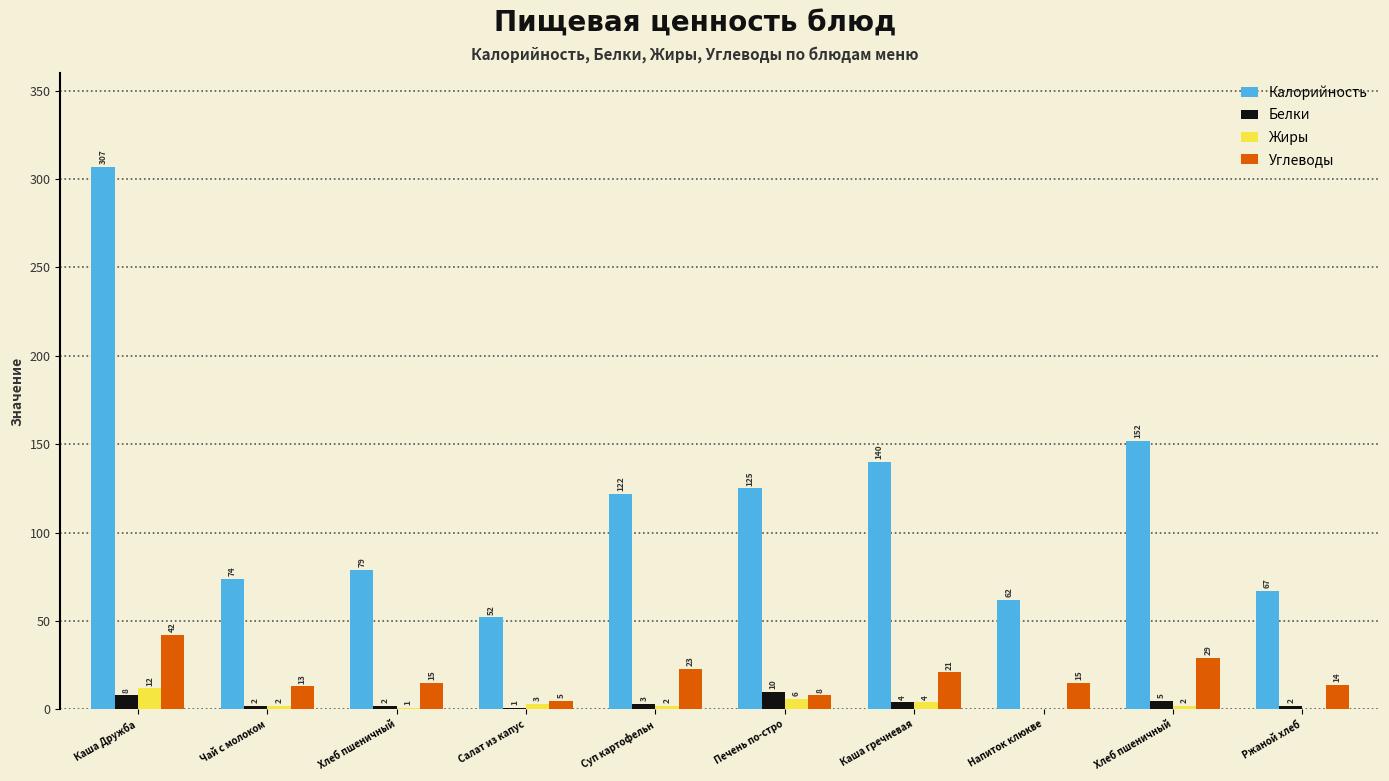

What is the label of the 4th bar from the right?

Каша гречневая